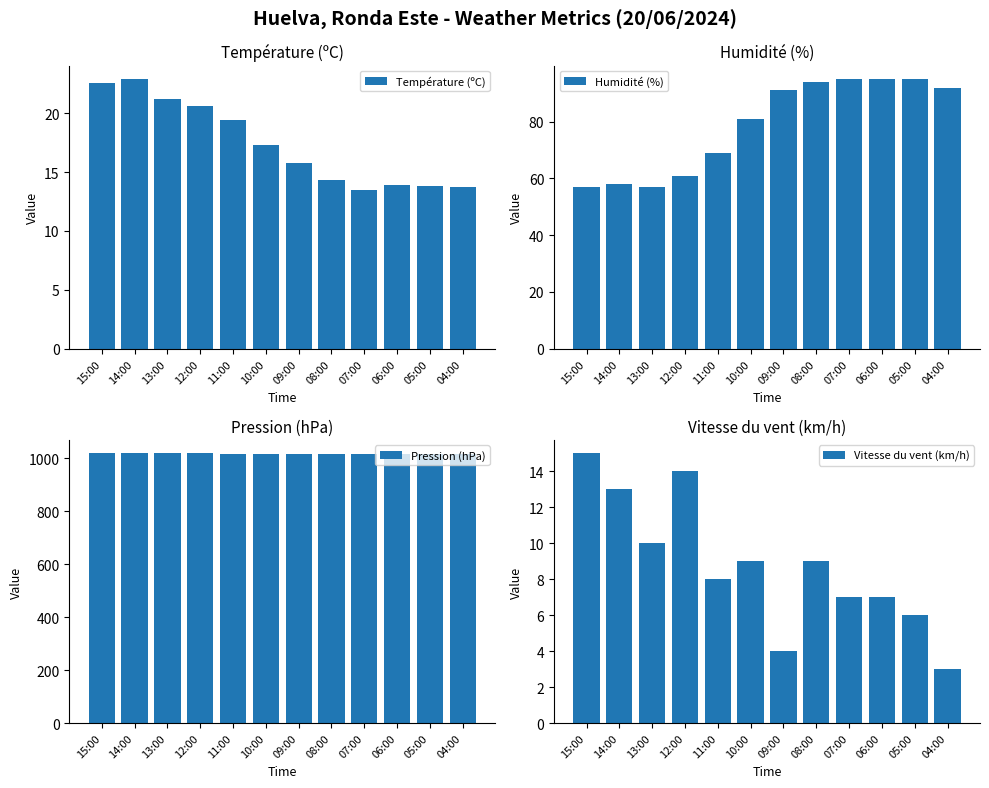

At which category is the sum across all series the highest?

08:00